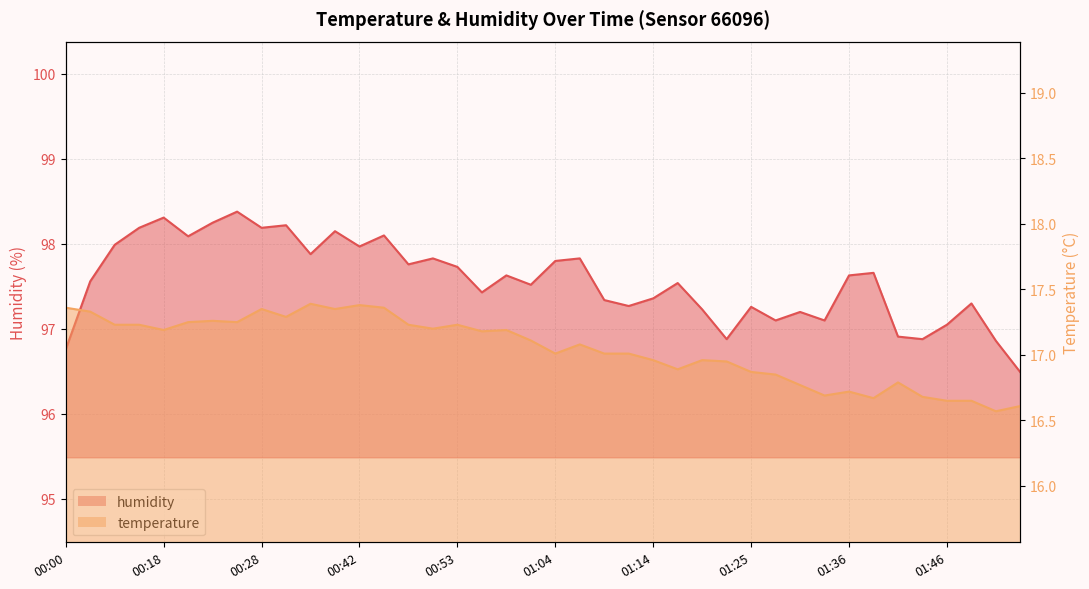

How many data points does each series have?

40